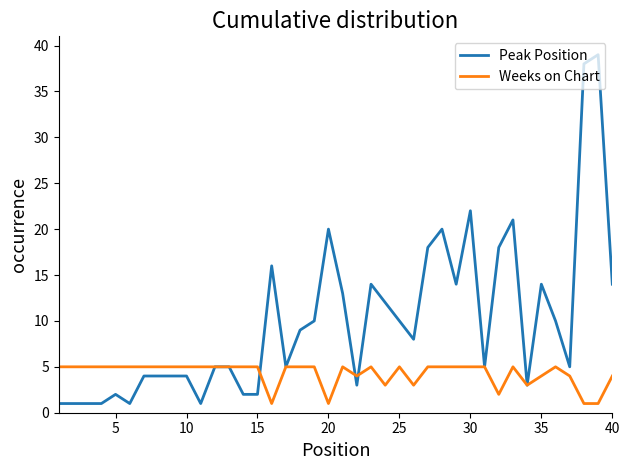

Reading left to right, transcribe all the data shown in this chart.

Peak Position: 1	1	1	1	2	1	4	4	4	4	1	5	5	2	2	16	5	9	10	20	13	3	14	12	10	8	18	20	14	22	5	18	21	3	14	10	5	38	39	14
Weeks on Chart: 5	5	5	5	5	5	5	5	5	5	5	5	5	5	5	1	5	5	5	1	5	4	5	3	5	3	5	5	5	5	5	2	5	3	4	5	4	1	1	4